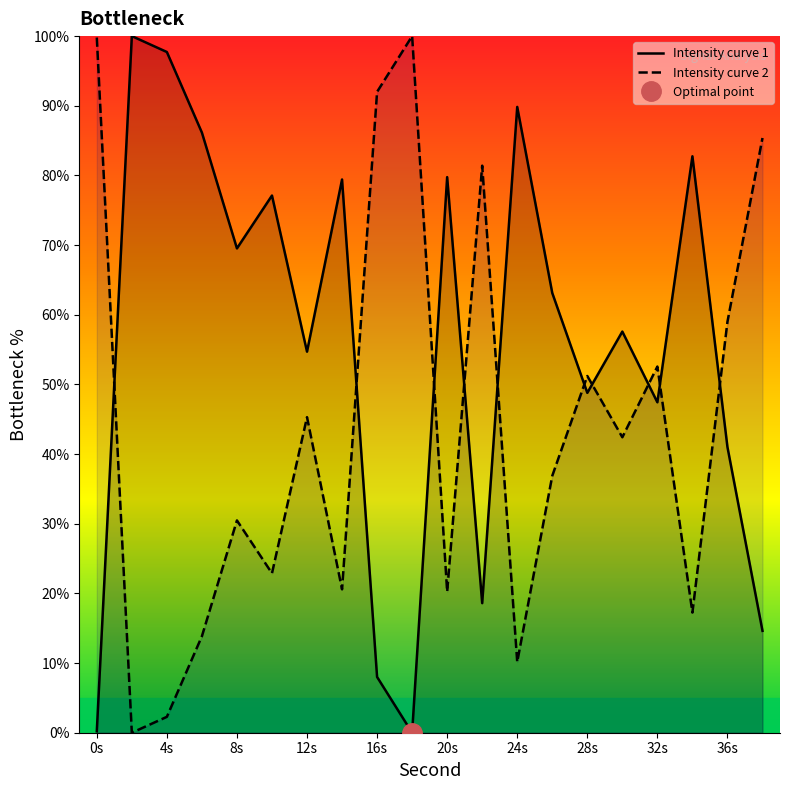

What are all the series names shown in the legend?

Intensity curve 1, Intensity curve 2